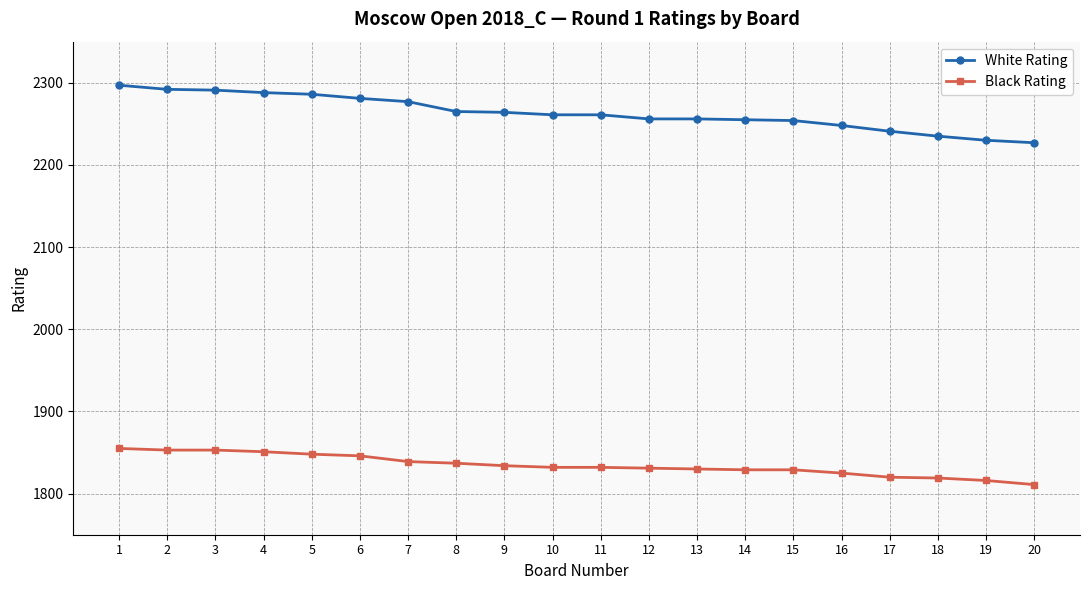

What is the sum of the White Rating values at 7 and 10?

4538